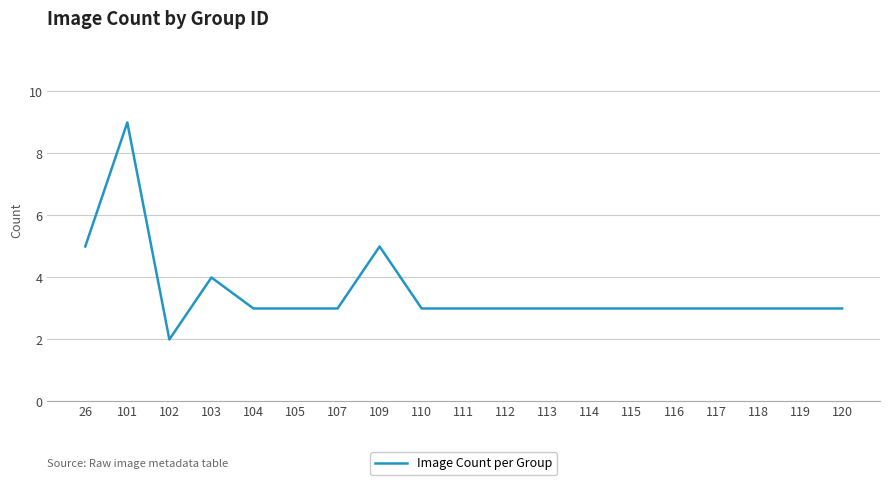

What is the sum of the values at 102 and 113?

5